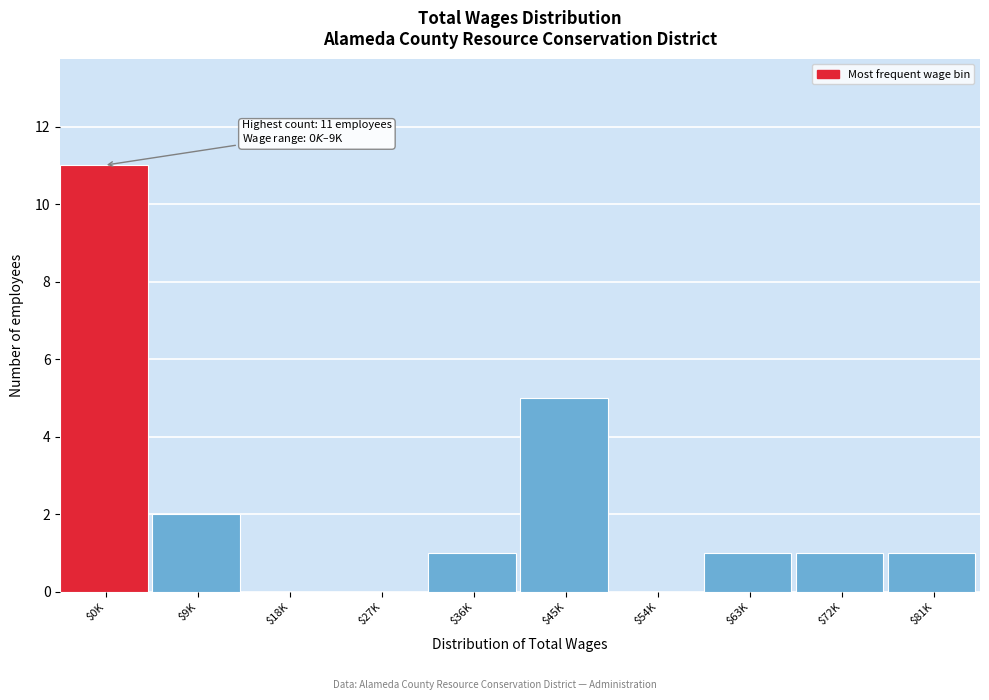

Which category has the highest value across all series?

$0K